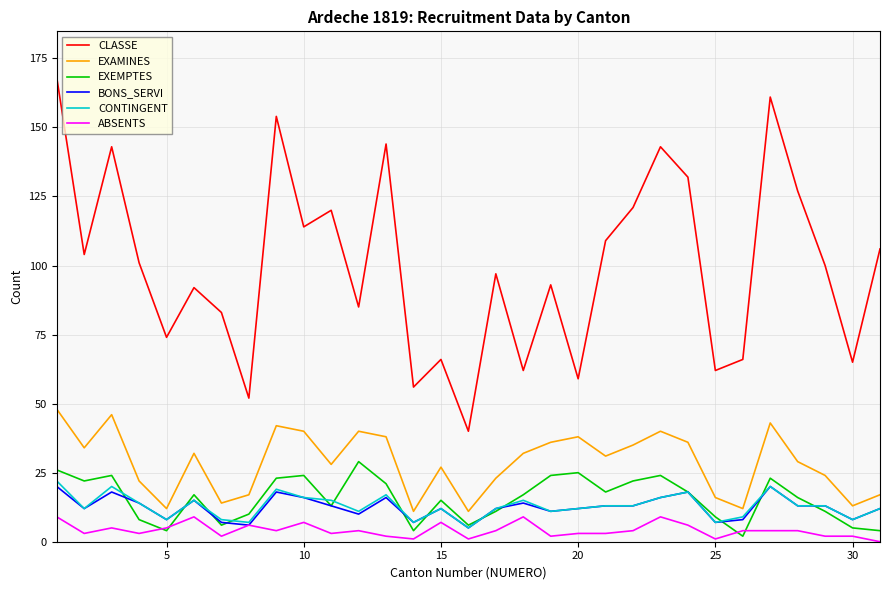

What are all the series names shown in the legend?

CLASSE, EXAMINES, EXEMPTES, BONS_SERVI, CONTINGENT, ABSENTS